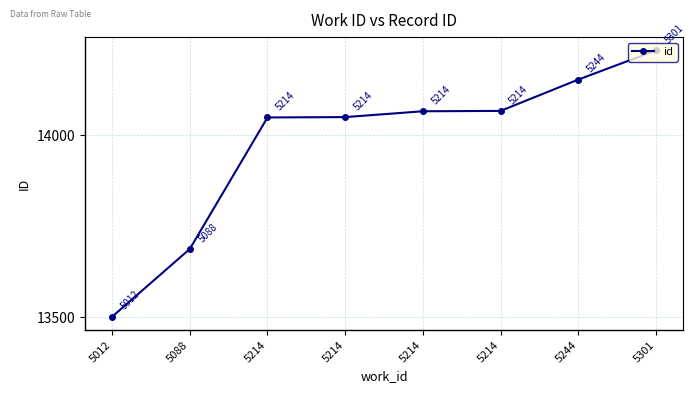

Reading right to left, what are all the values shown in this chart?

5301=14233	5244=14153	5214=14067	5214=14066	5214=14050	5214=14049	5088=13688	5012=13502